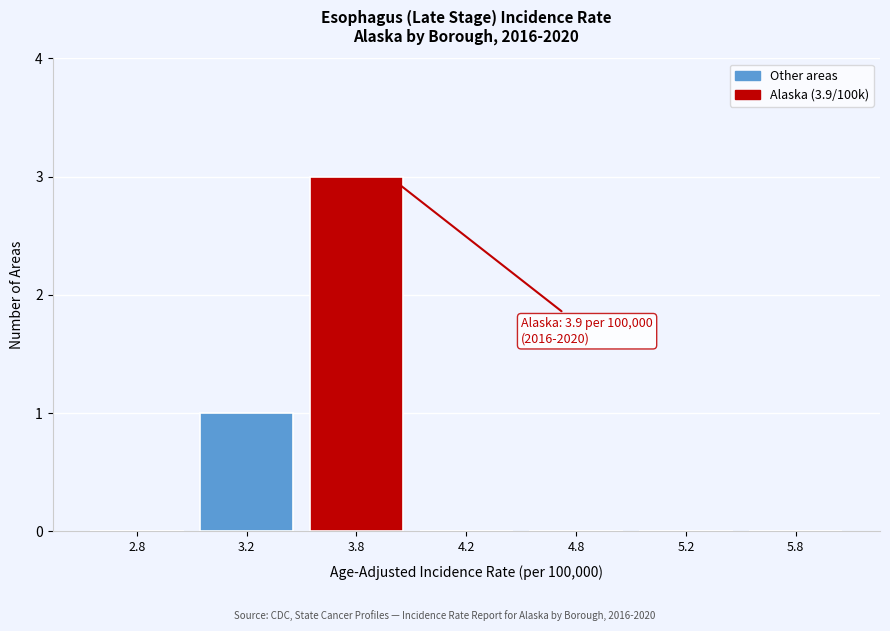

Reading left to right, transcribe all the data shown in this chart.

2.8=0	3.2=1	3.8=3	4.2=0	4.8=0	5.2=0	5.8=0